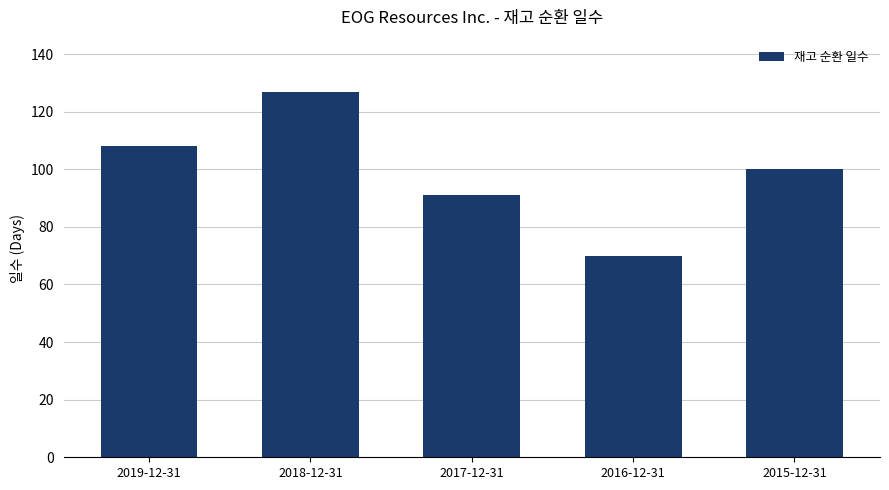

Reading left to right, list all the values displayed in this chart.

108	127	91	70	100